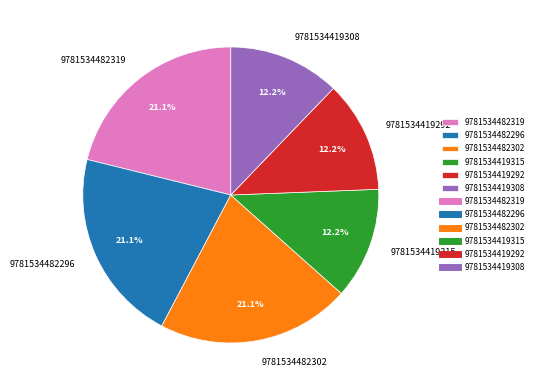

Is it true that 9781534482296 is 34% of the pie?

False